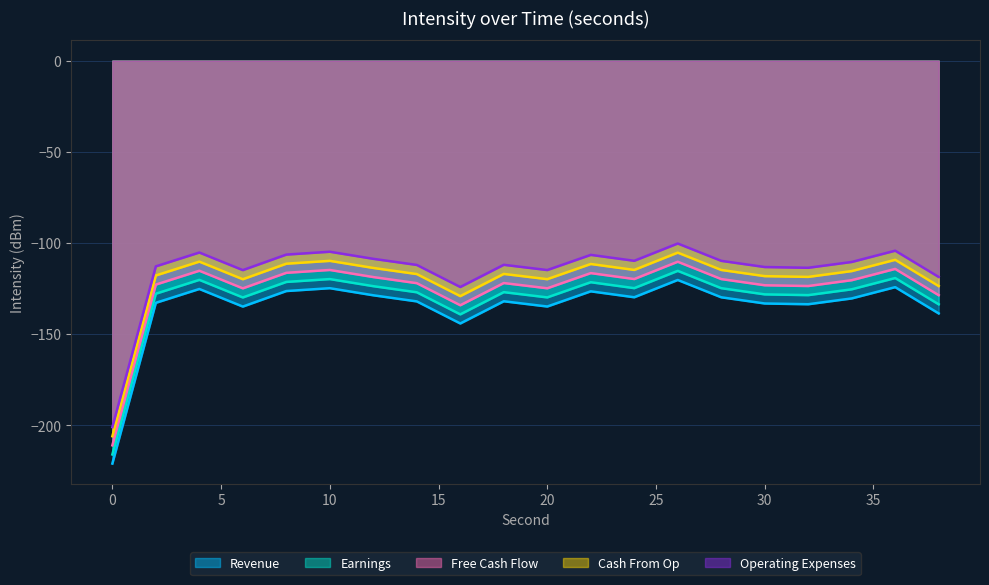

List the labels in order of Revenue value, largest first.

26, 36, 10, 4, 8, 22, 12, 24, 28, 34, 18, 14, 2, 30, 32, 20, 6, 38, 16, 0